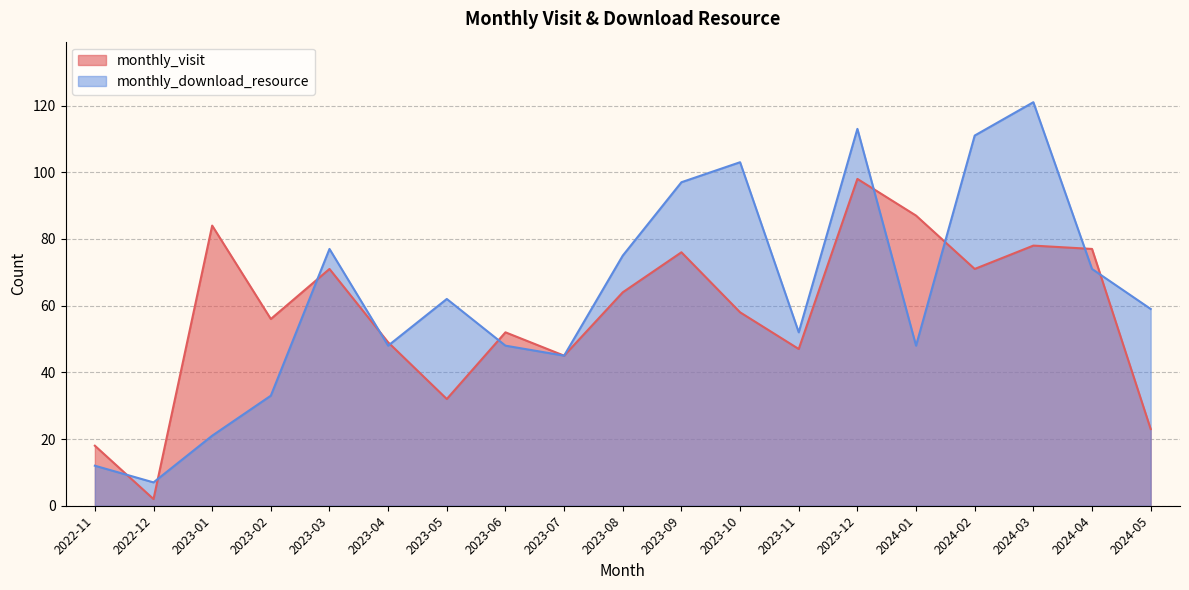

List the series in order of their peak value, lowest first.

monthly_visit, monthly_download_resource